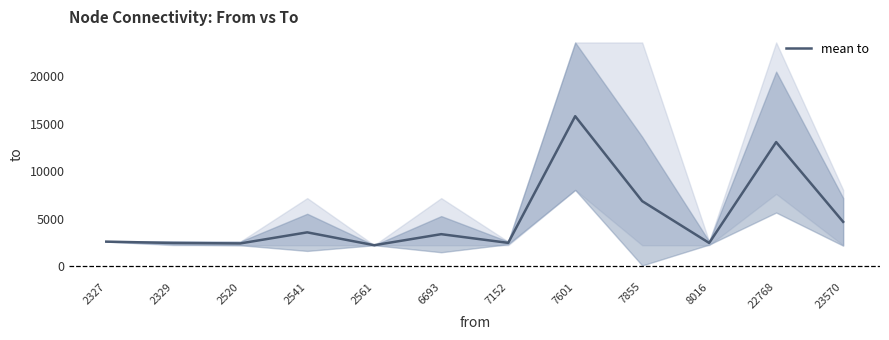

Rank the categories by value from lowest to highest.

2561, 2520, 2329, 8016, 7152, 2327, 6693, 2541, 23570, 7855, 22768, 7601